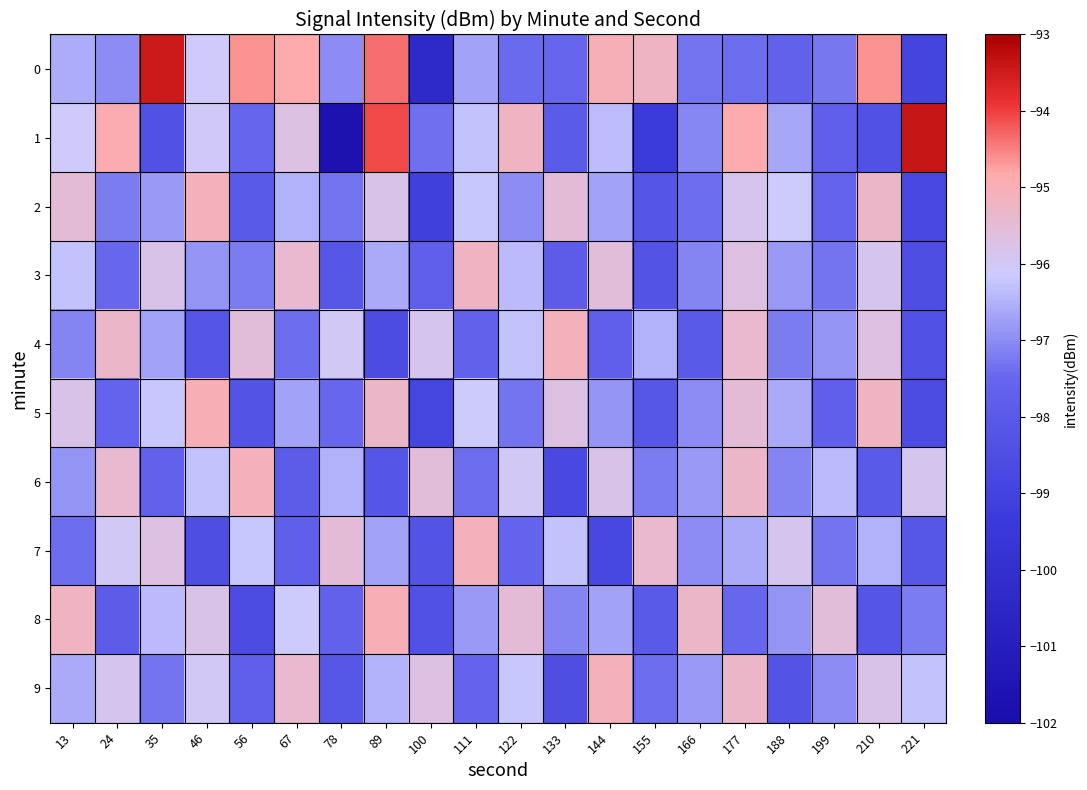

Which series has the widest spread of values?

1